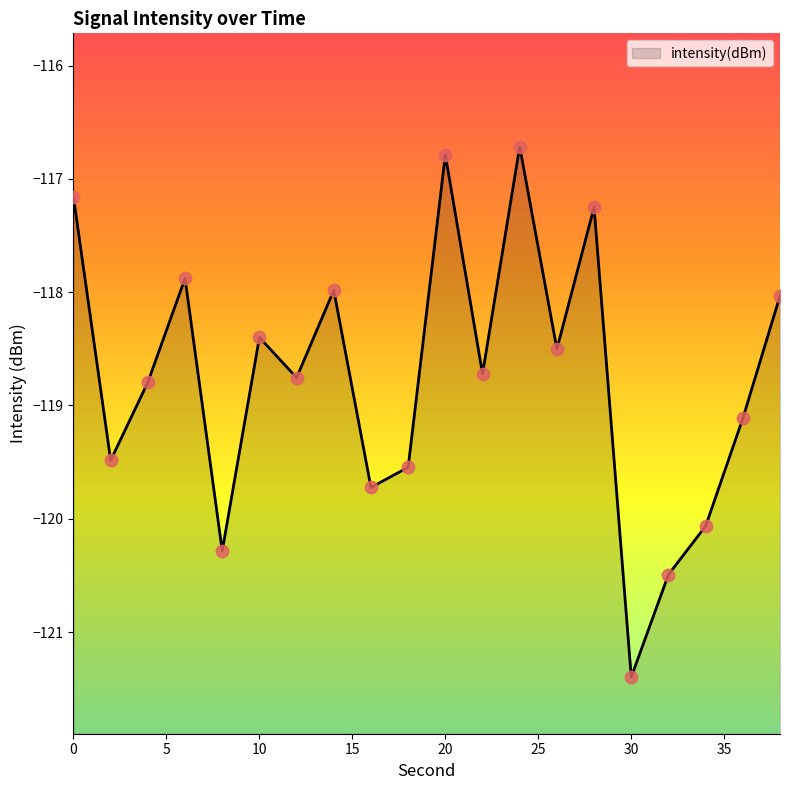

What is the change in value from 6 to 8?

-2.4